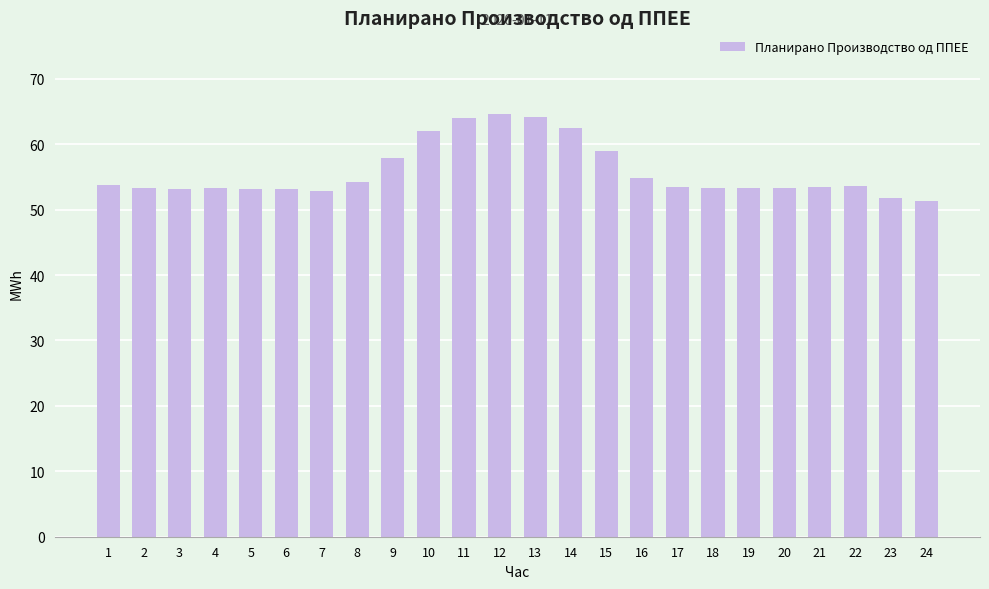

What is the value of the 5th bar from the left?

53.2